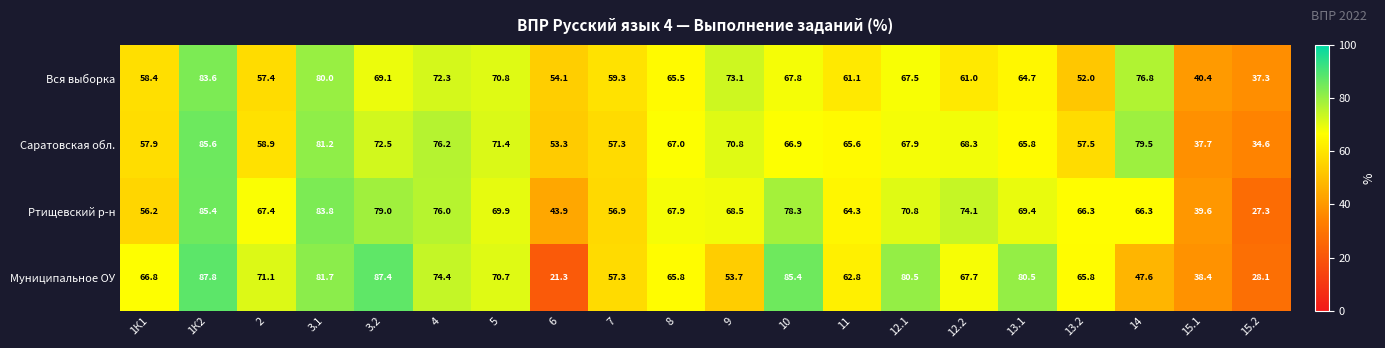

What is the difference between the maximum and minimum values in the Ртищевский р-н series?

58.1